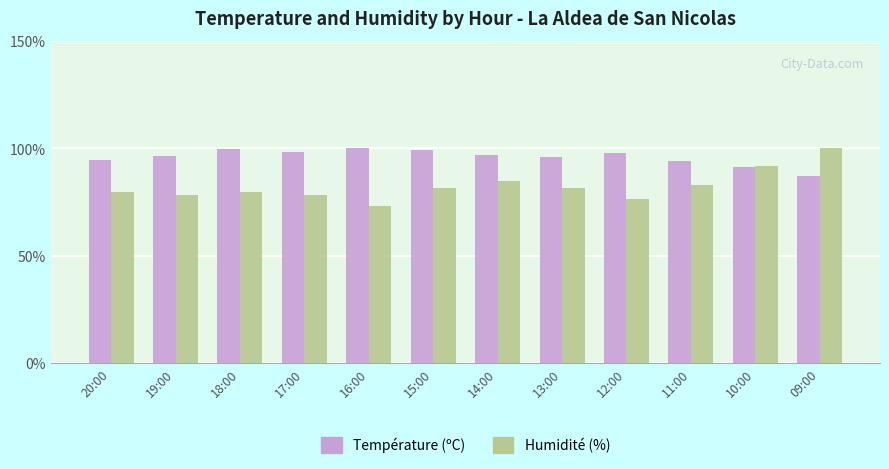

Where is Humidité (%) nearest to the value 86?

14:00